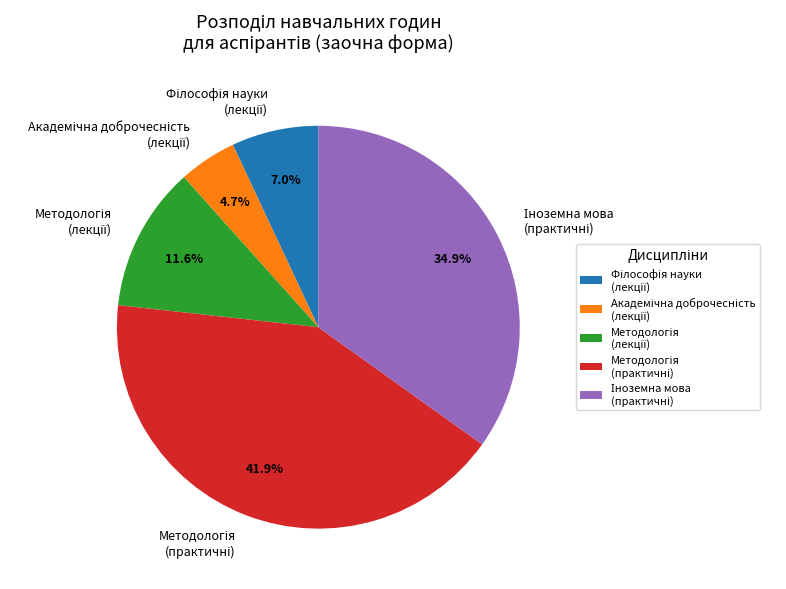

Does any single category account for the majority?

No